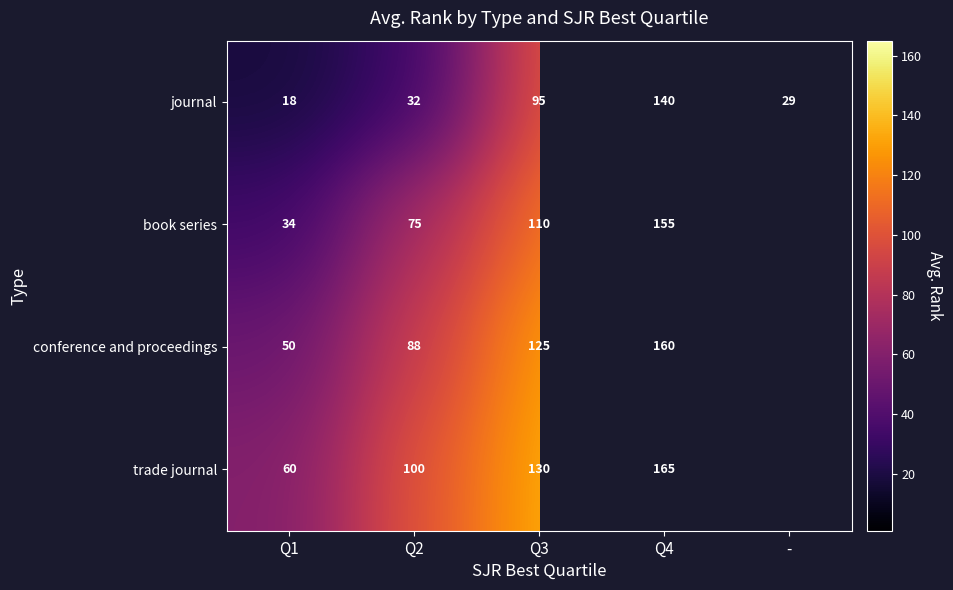

At which category is the sum across all series the highest?

Q4